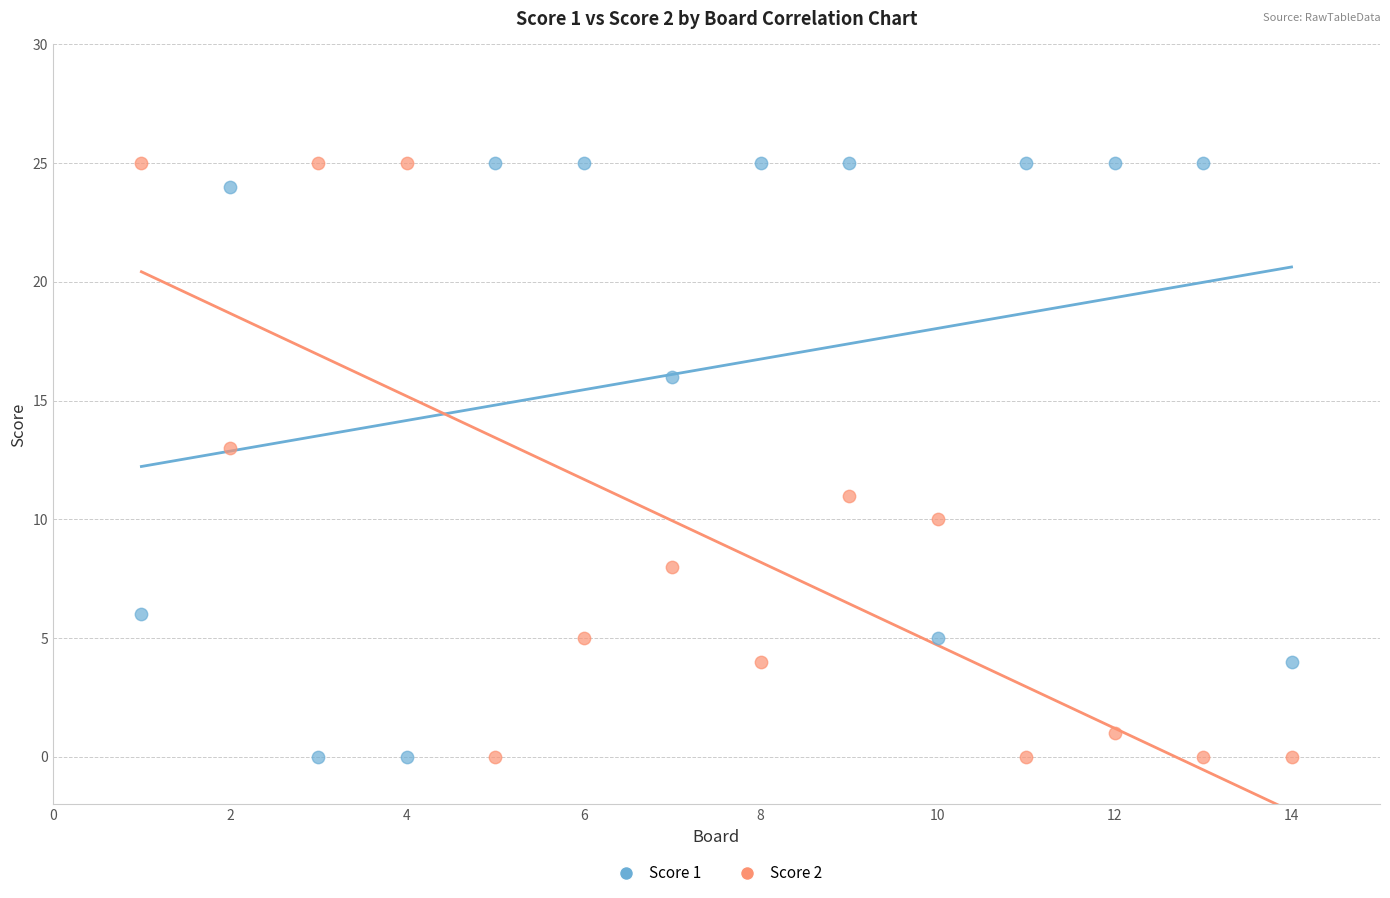

Across all data points, what is the range of Y values (max minus min)?

25